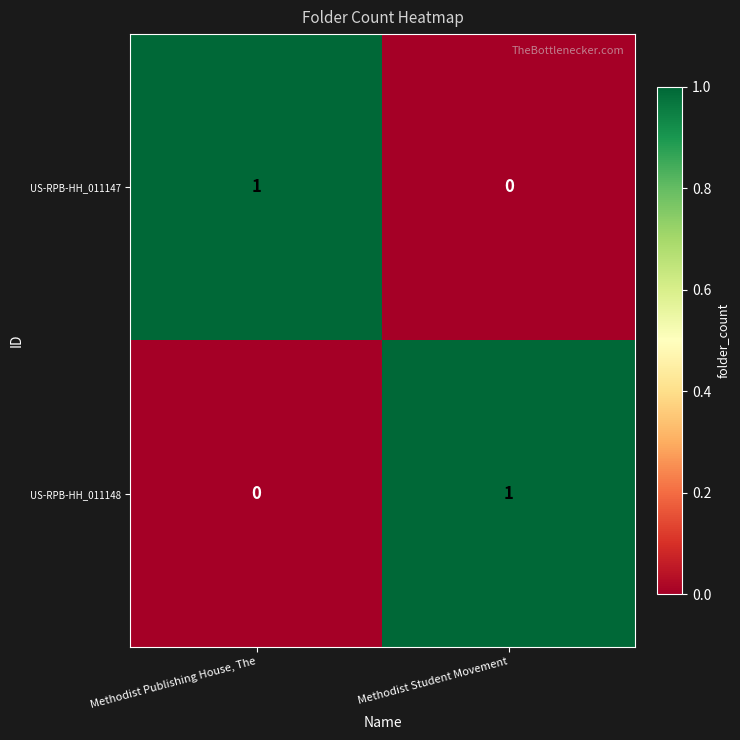

At which label does US-RPB-HH_011147 reach its minimum?

Methodist Student Movement